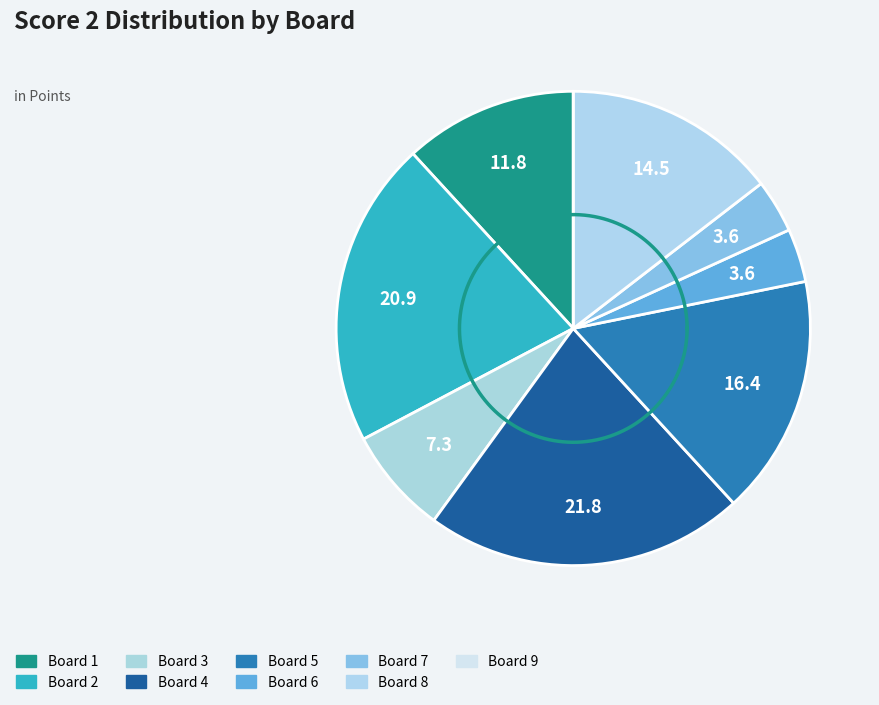

How many slices are in this pie chart?

9